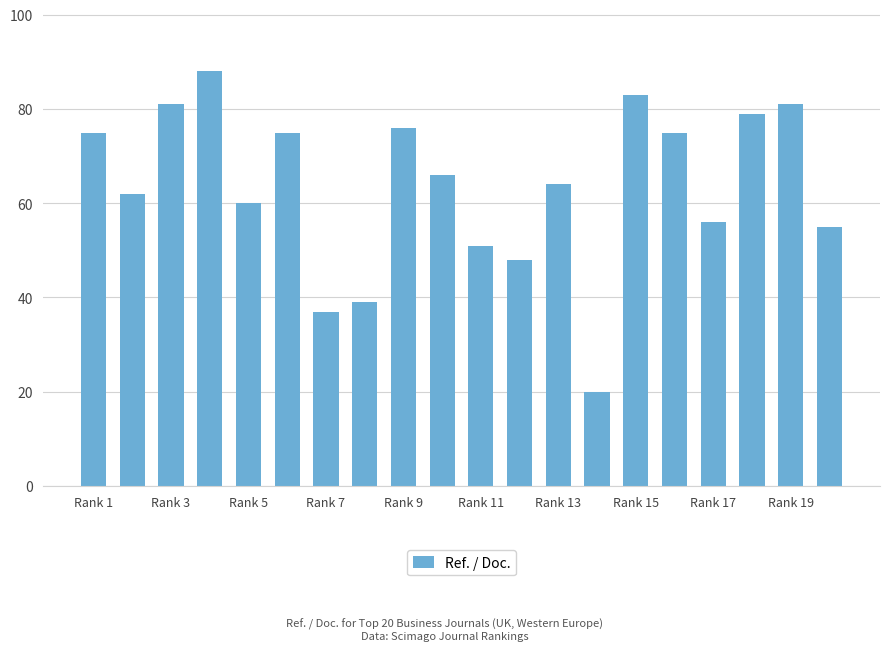

What is the value of the 5th bar from the left?

60